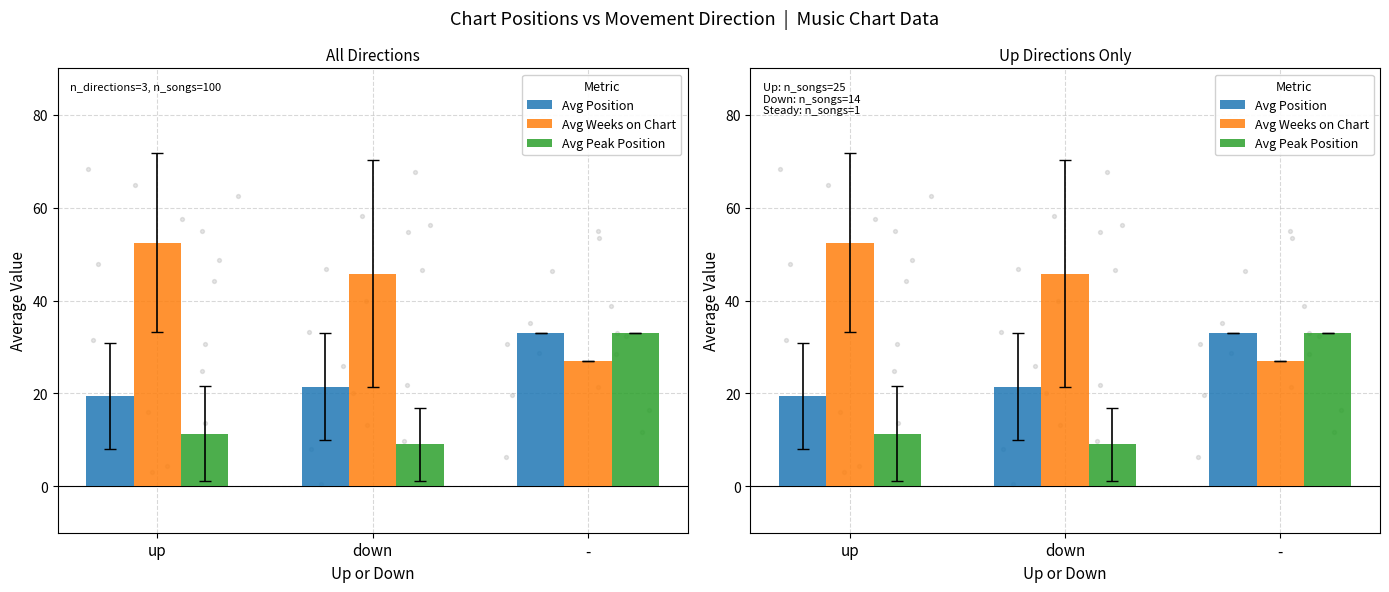

Is the value of Avg Weeks on Chart at down greater than the value of Avg Position at -?

Yes